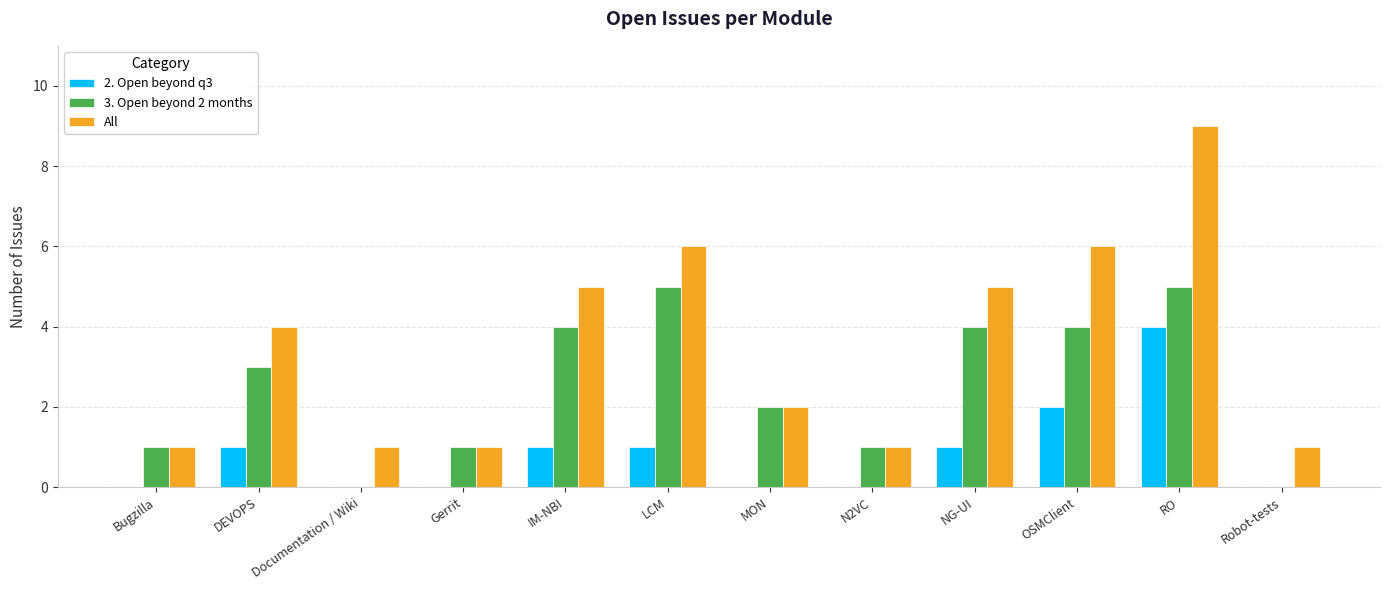

Is the value of All at Documentation / Wiki greater than the value of 3. Open beyond 2 months at OSMClient?

No